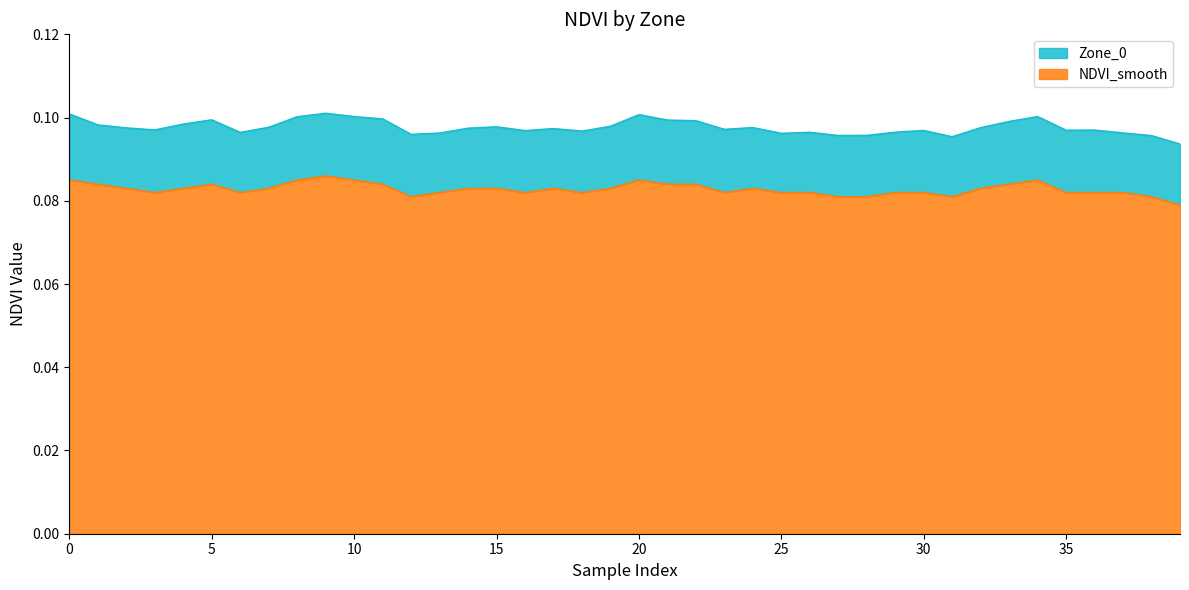

Which series has the largest total across all categories?

Zone_0